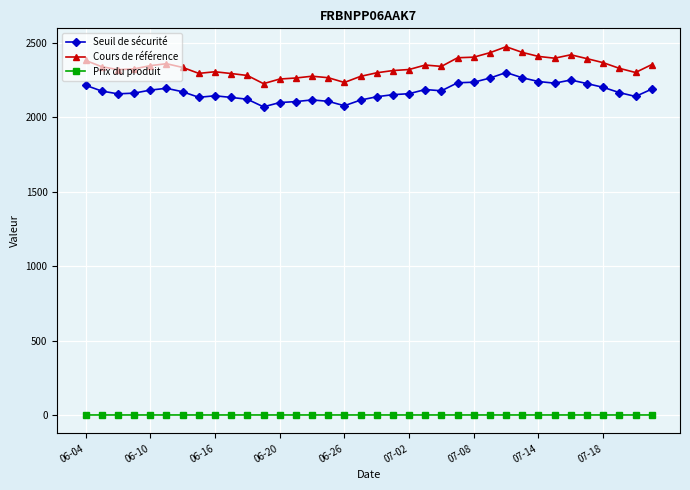

How many data points in Prix du produit are above 0?

21